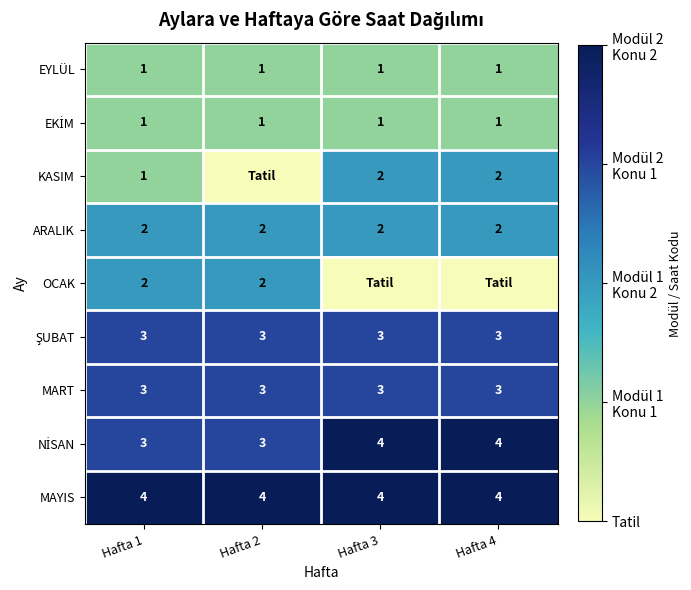

True or false: MART has a value of 3 at Hafta 3.

True